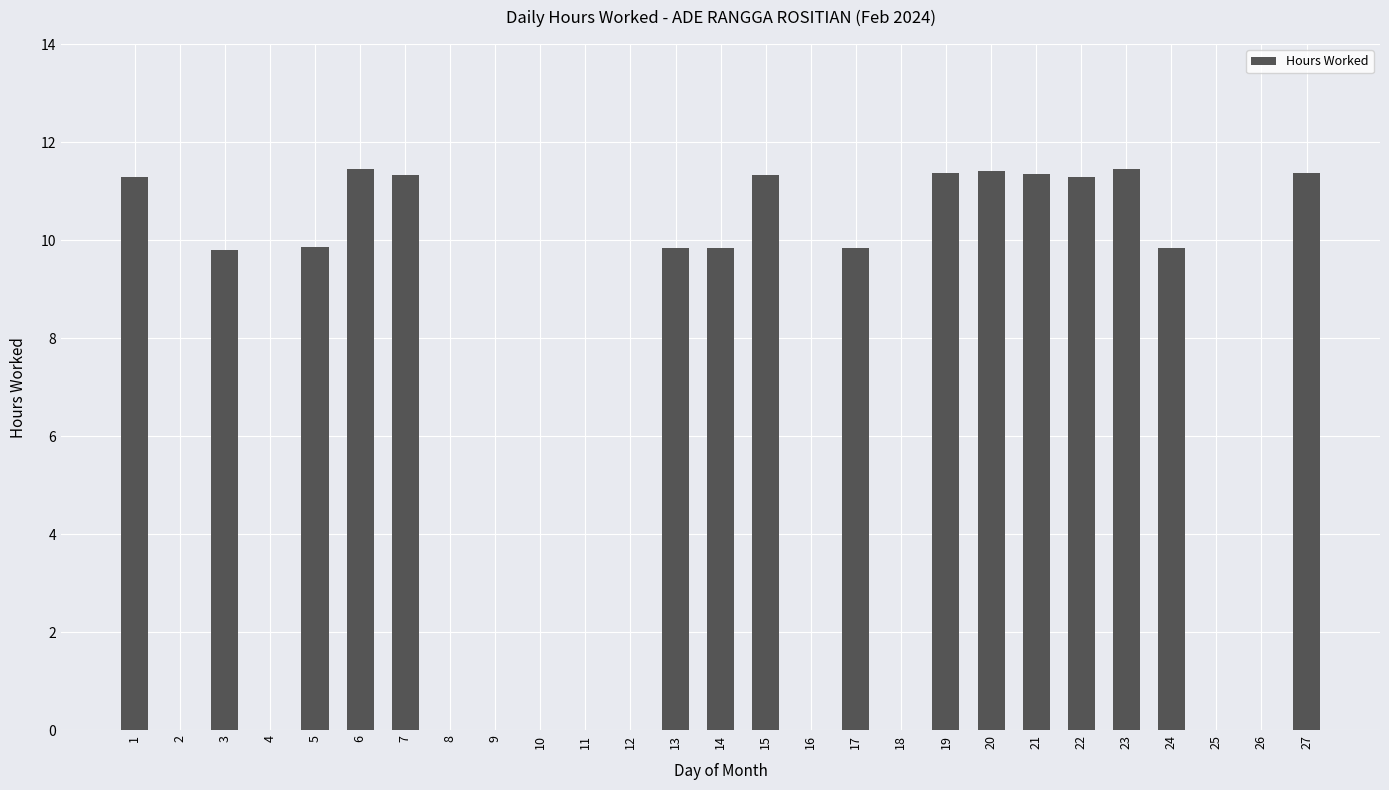

What is the maximum value shown in the chart?

11.5